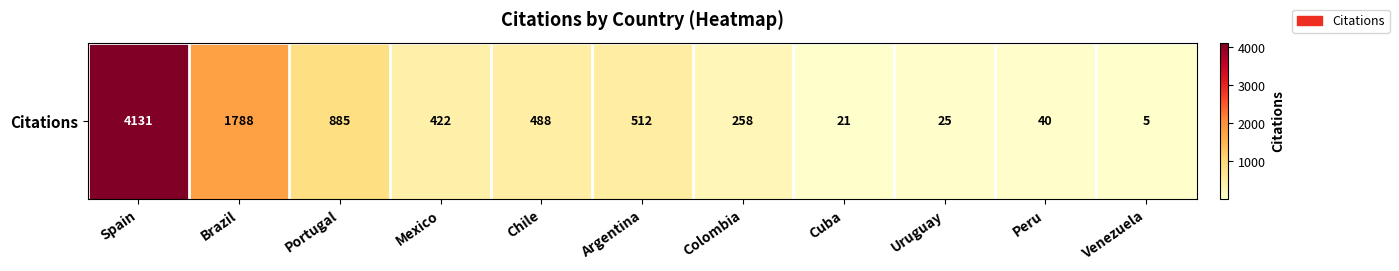

List the labels in order of value, smallest first.

Venezuela, Cuba, Uruguay, Peru, Colombia, Mexico, Chile, Argentina, Portugal, Brazil, Spain